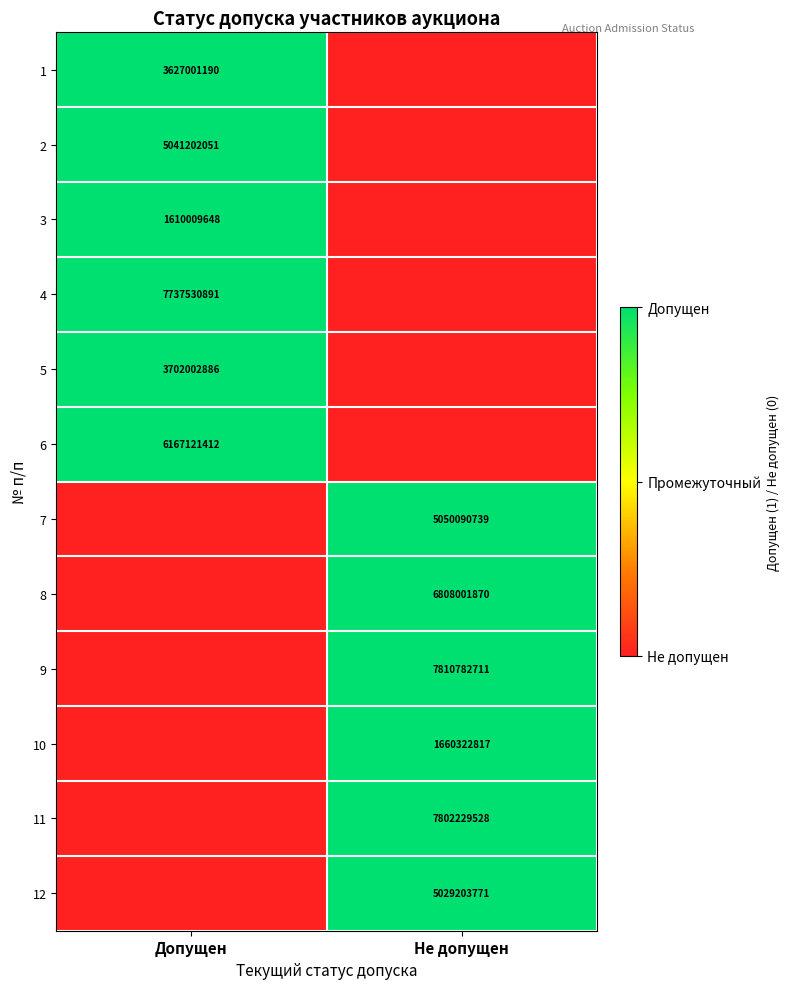

True or false: 1 has a value of 6071343119 at Допущен.

False